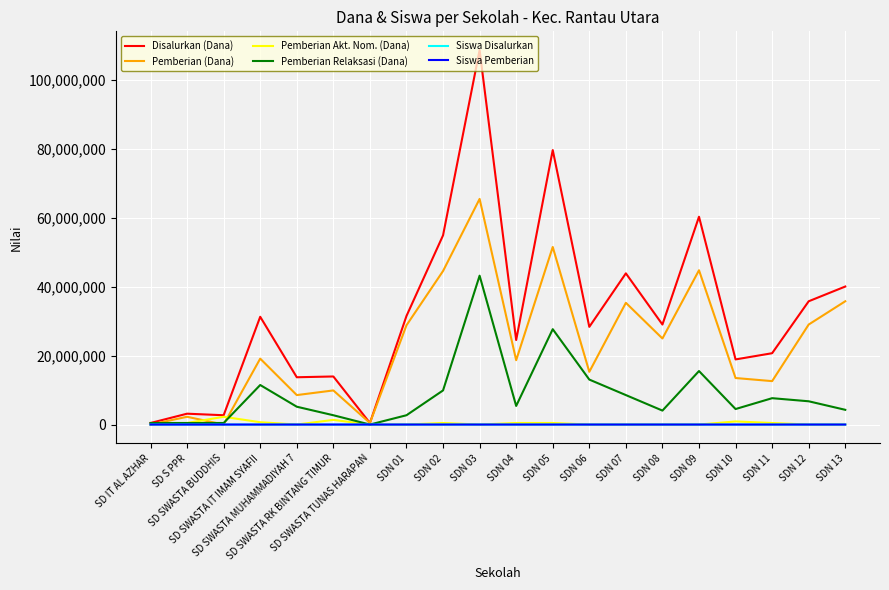

Which series has the largest range (max minus min)?

Disalurkan (Dana)